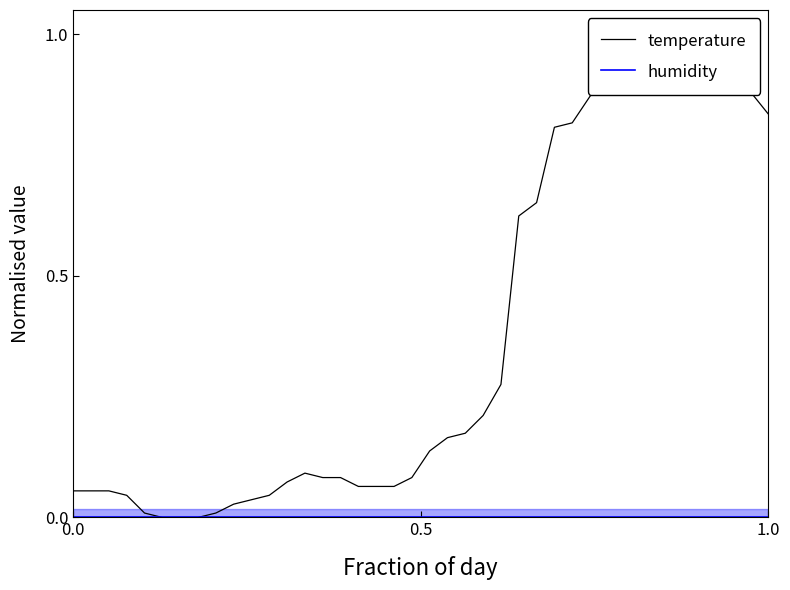

How many lines are shown in the chart?

2